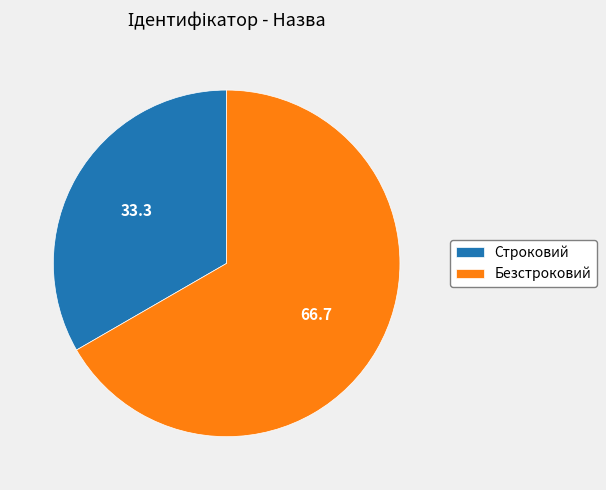

What is the ratio of the value at Безстроковий to the value at Строковий?

2.0